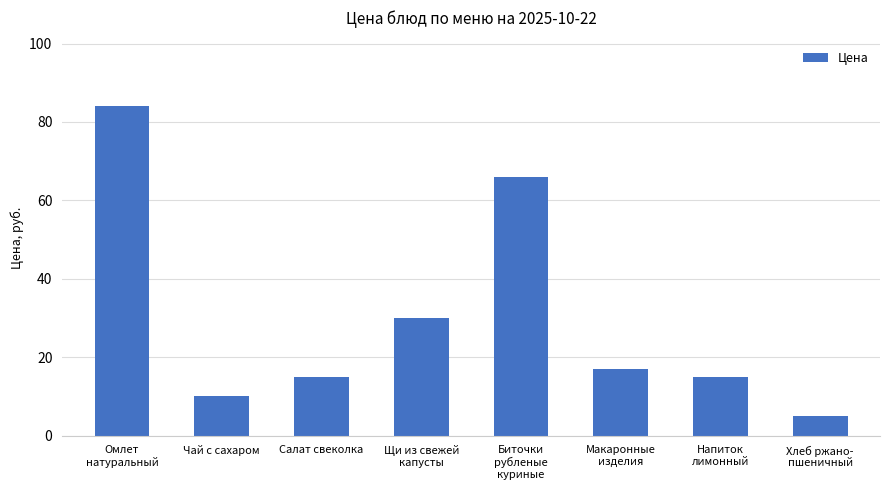

What is the change in value from Биточки
рубленые
куриные to Напиток
лимонный?

-51